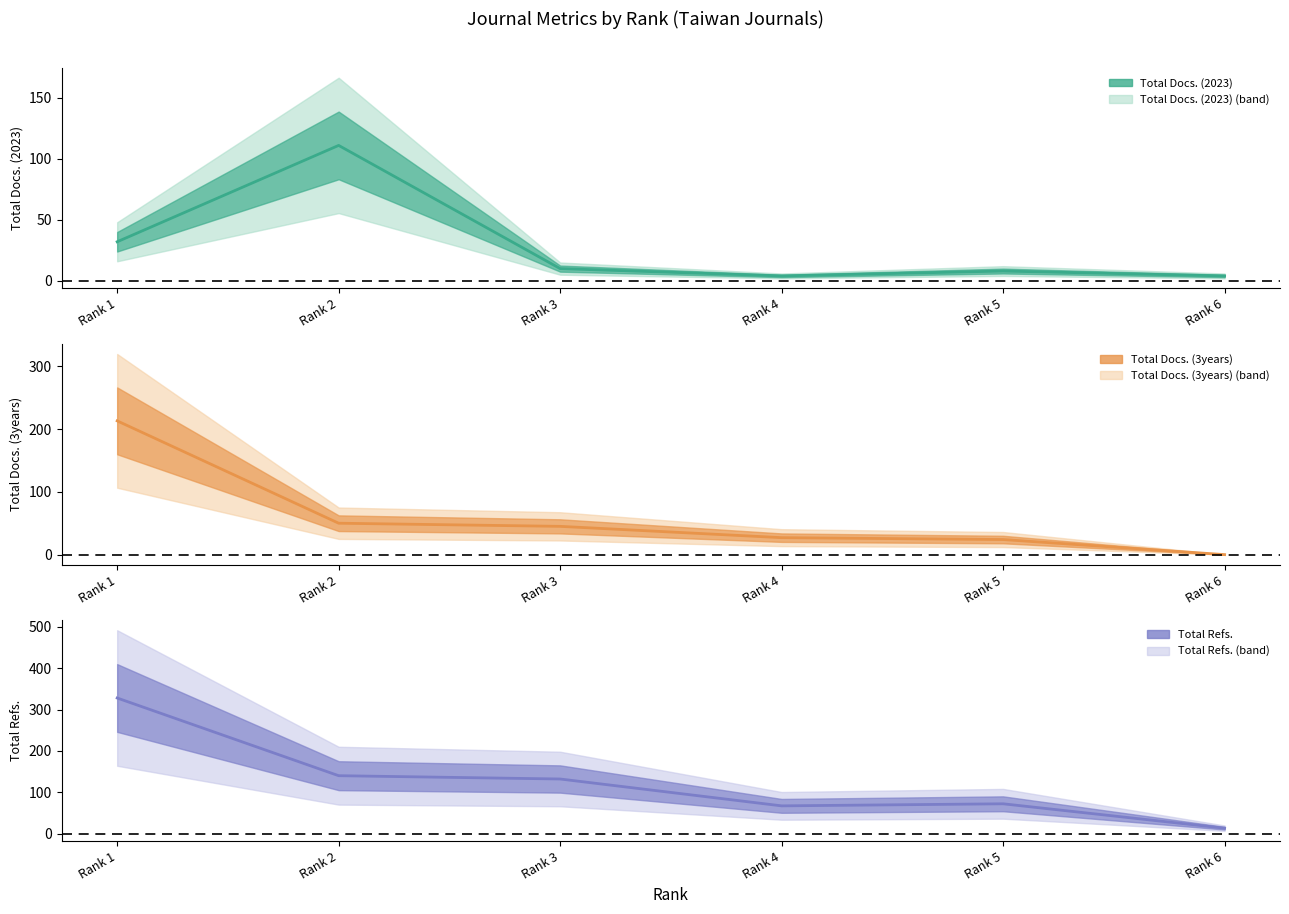

Rank the series by their maximum value, from lowest to highest.

Total Docs. (2023), Total Docs. (3years), Total Refs.